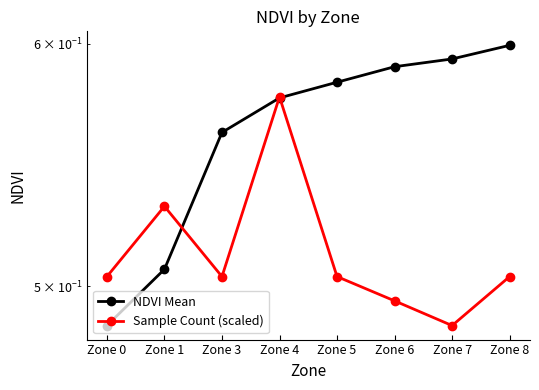

What is the spread (max minus min) of values at Zone 7?

0.1